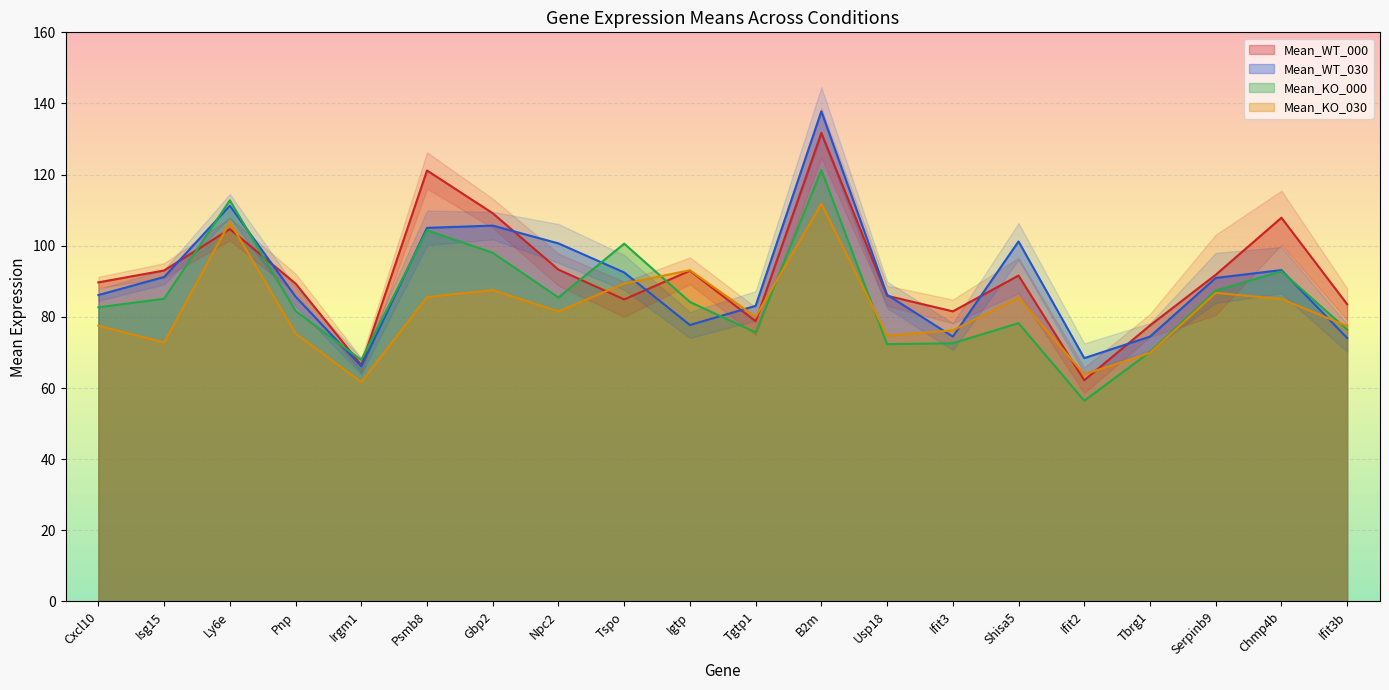

What is the average value of the Mean_WT_030 series?

90.3